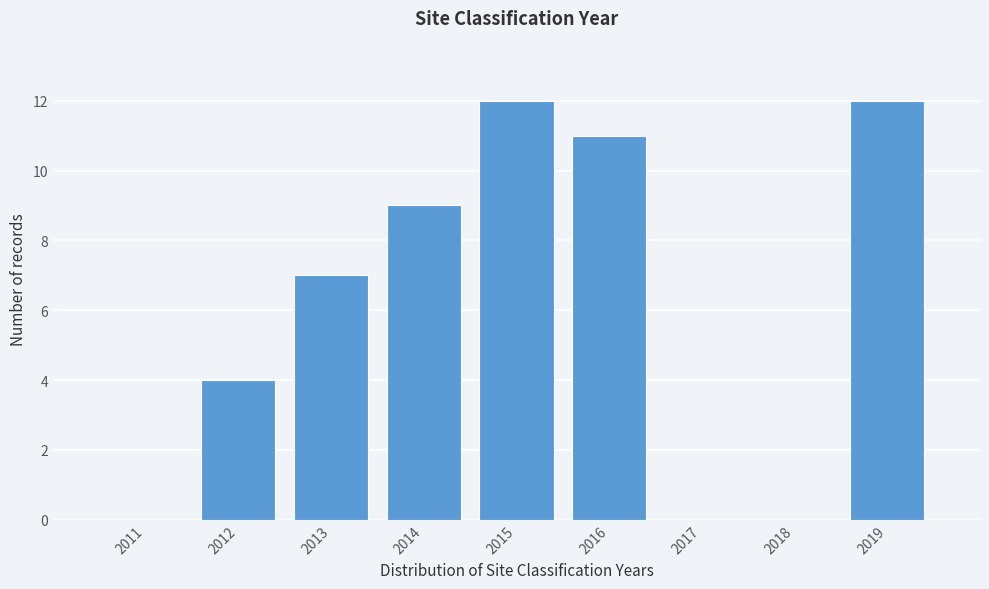

Reading left to right, list all the values displayed in this chart.

2011=0	2012=4	2013=7	2014=9	2015=12	2016=11	2017=0	2018=0	2019=12